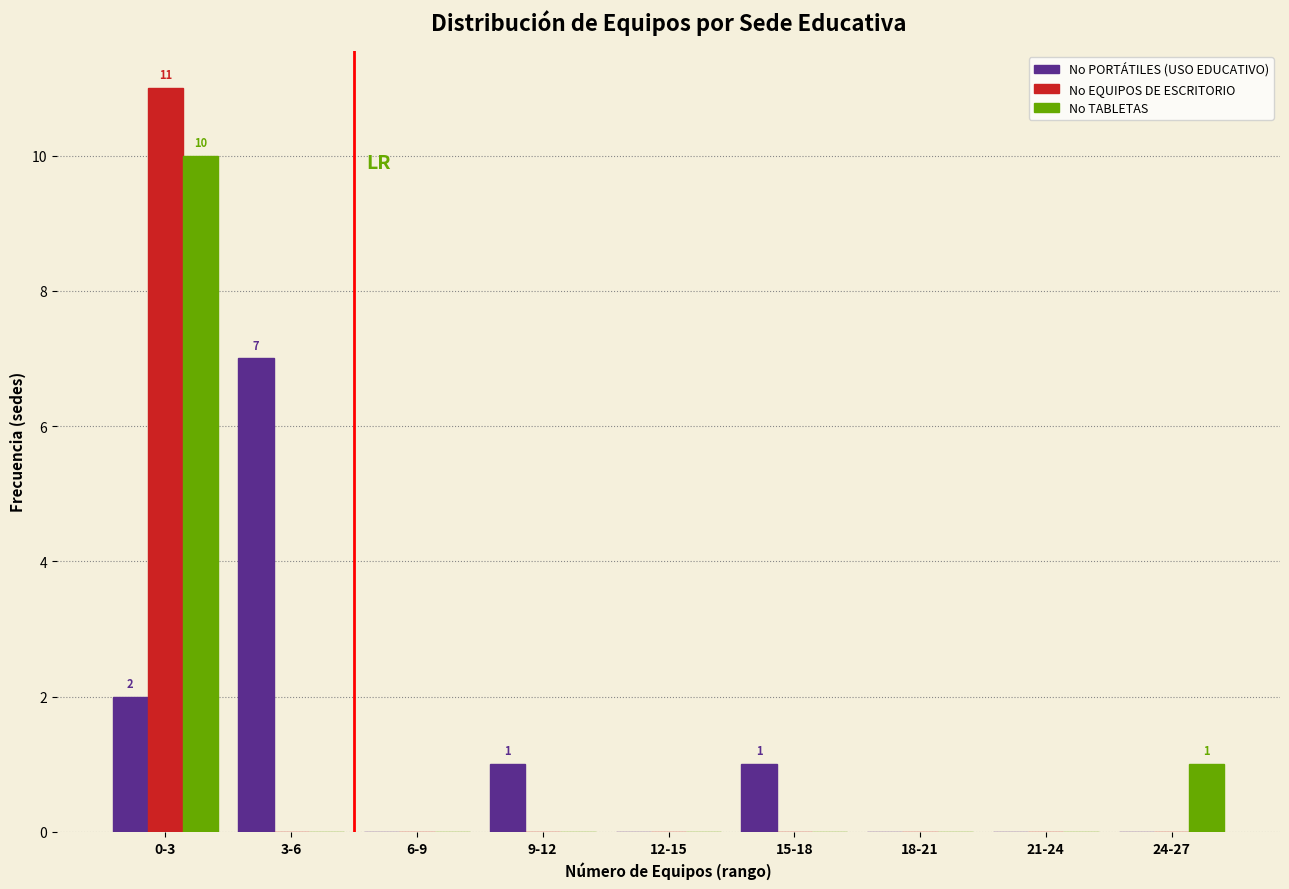

Reading right to left, what are all the values shown in this chart?

No PORTÁTILES (USO EDUCATIVO): 24-27=0	21-24=0	18-21=0	15-18=1	12-15=0	9-12=1	6-9=0	3-6=7	0-3=2
No EQUIPOS DE ESCRITORIO: 24-27=0	21-24=0	18-21=0	15-18=0	12-15=0	9-12=0	6-9=0	3-6=0	0-3=11
No TABLETAS: 24-27=1	21-24=0	18-21=0	15-18=0	12-15=0	9-12=0	6-9=0	3-6=0	0-3=10